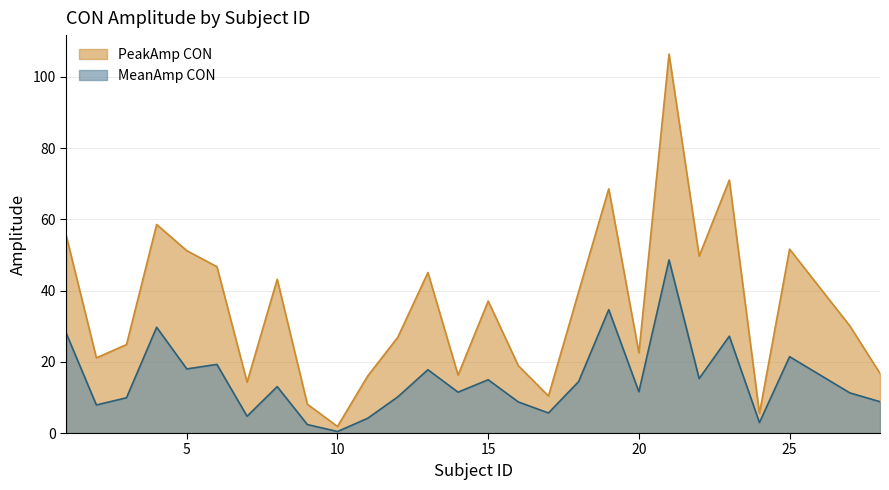

What is the spread (max minus min) of values at 4?

28.9